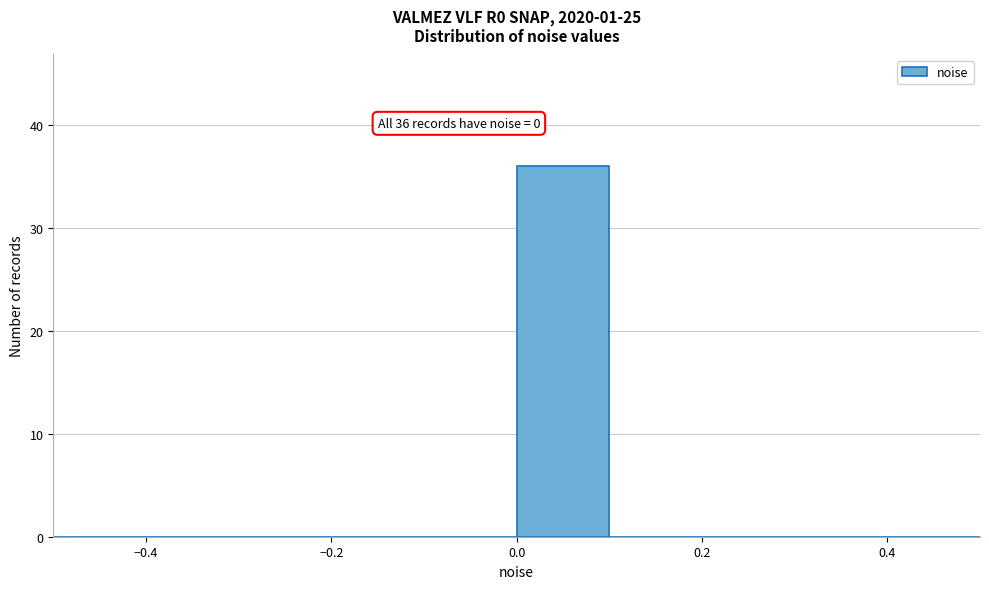

Over which range of the x-axis is the bar tallest?

0.0 to 0.1